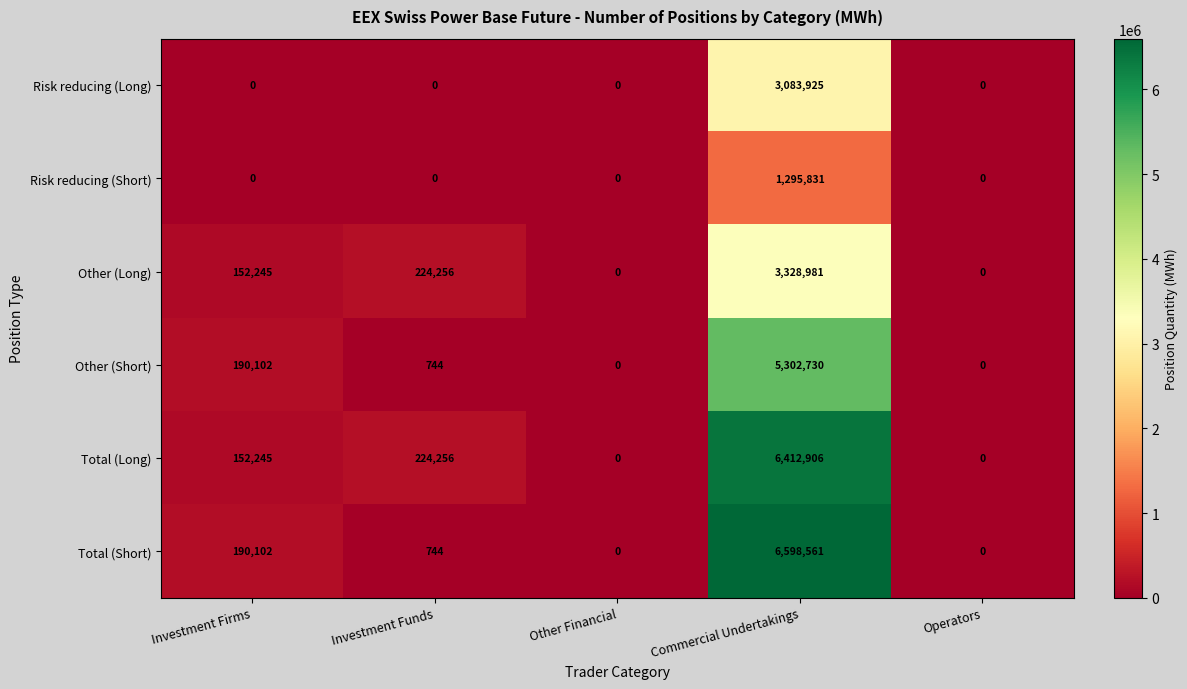

What is the difference between the highest and lowest values at Commercial Undertakings?

5302730